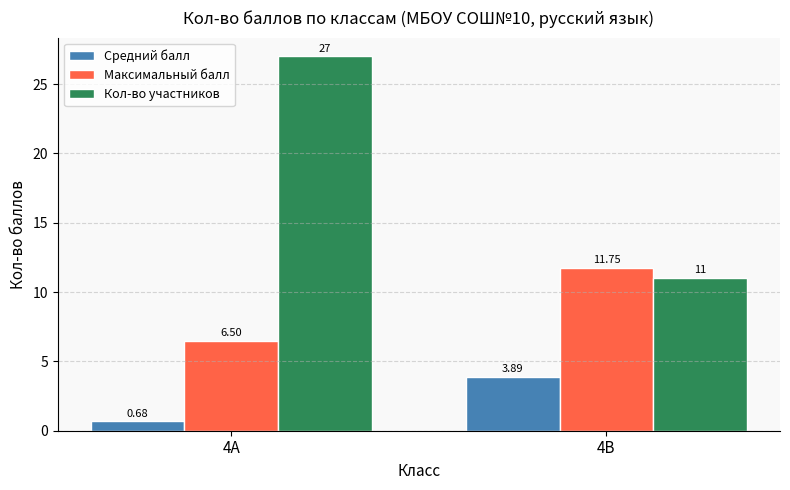

Which series has the largest range (max minus min)?

Кол-во участников